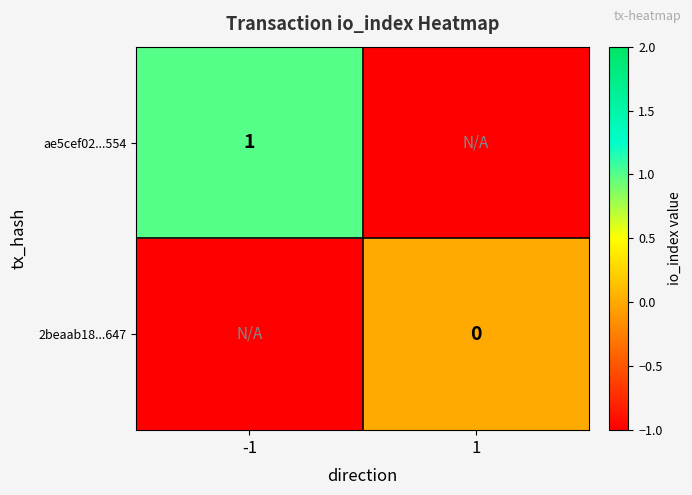

Is the value of 2beaab18...647 at 1 greater than the value of ae5cef02...554 at -1?

No